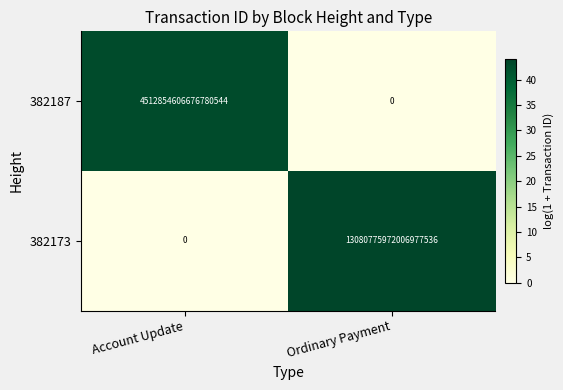

The 382187 series shows -2247944075666189824 at Ordinary Payment. True or false?

False